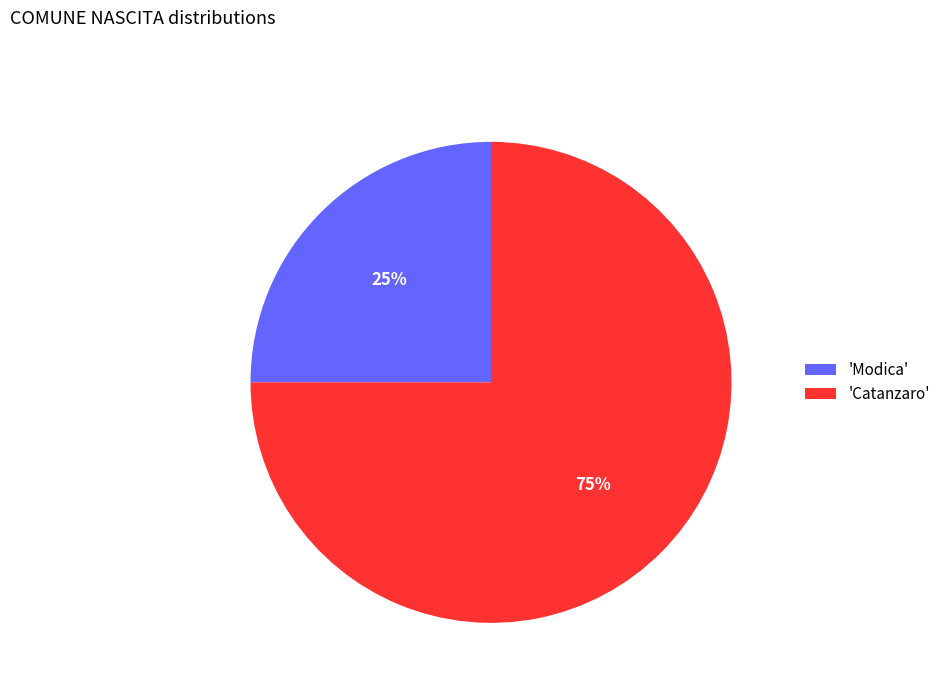

What percentage is the 'Catanzaro' slice, to the nearest percent?

75%